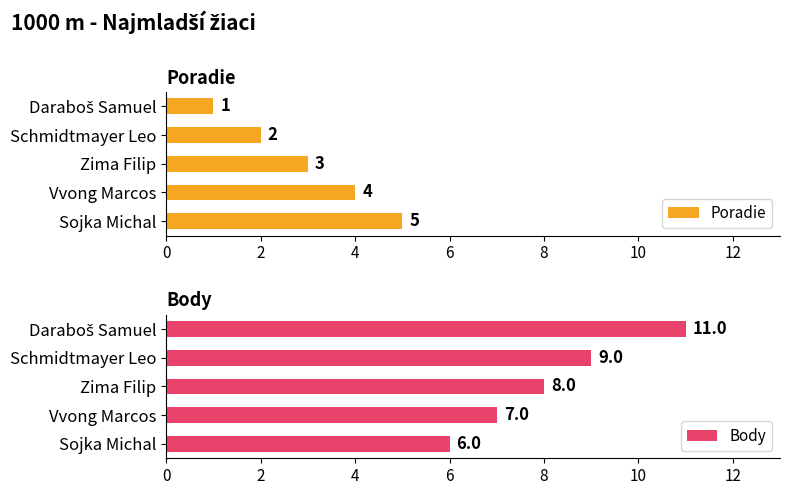

How many data points in Body are above 8?

2